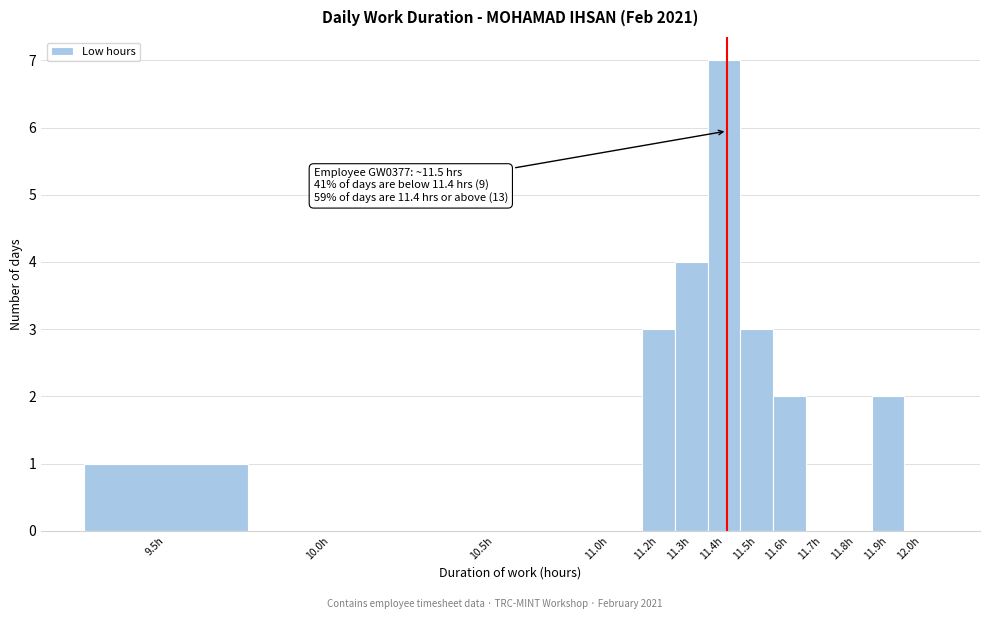

Reading left to right, extract all data points from this chart.

9.5h=1	10.0h=0	10.5h=0	11.0h=0	11.2h=3	11.3h=4	11.4h=7	11.5h=3	11.6h=2	11.7h=0	11.8h=0	11.9h=2	12.0h=0